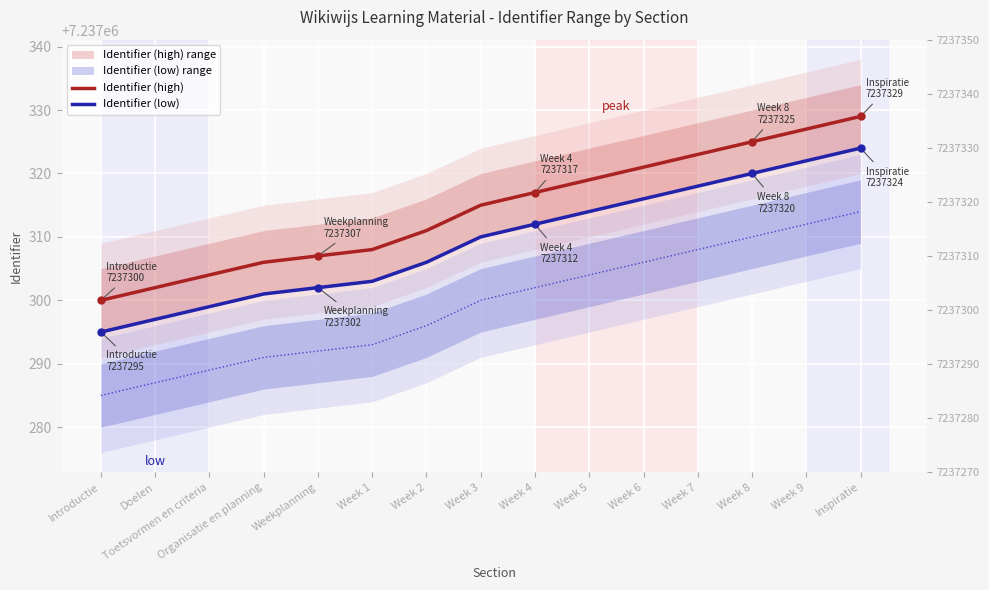

What position from the right is Toetsvormen en criteria?

13